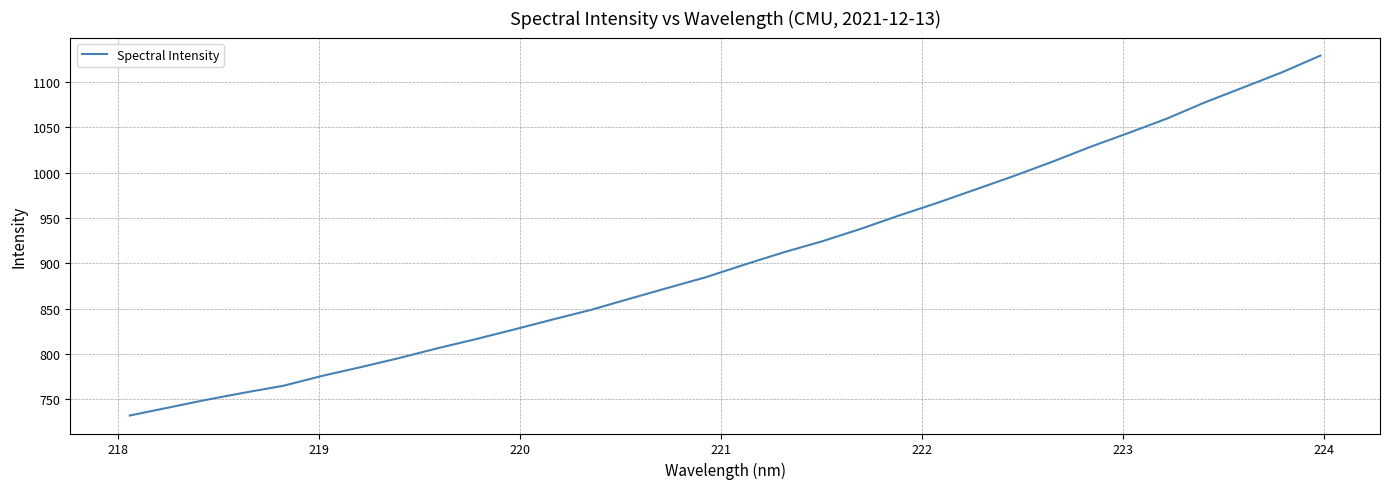

How many distinct data groups are displayed?

1